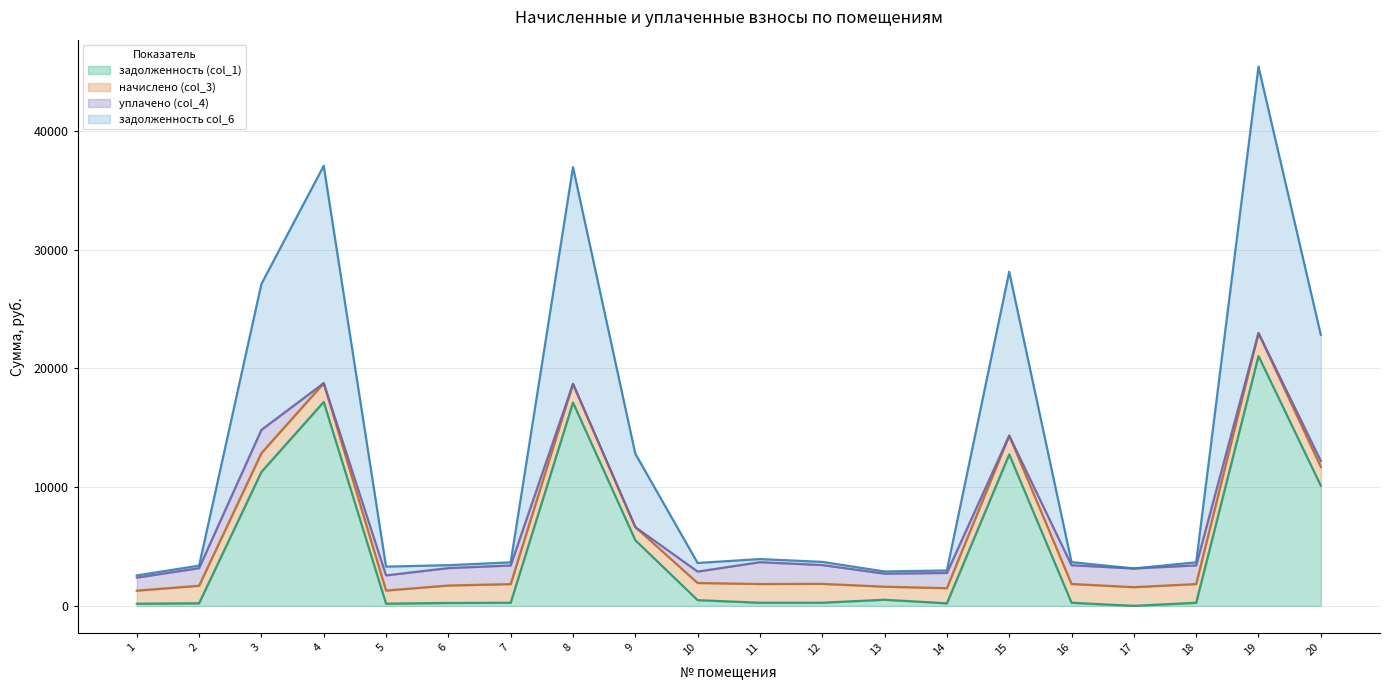

Where is задолженность (col_1) nearest to the value 10517?

20